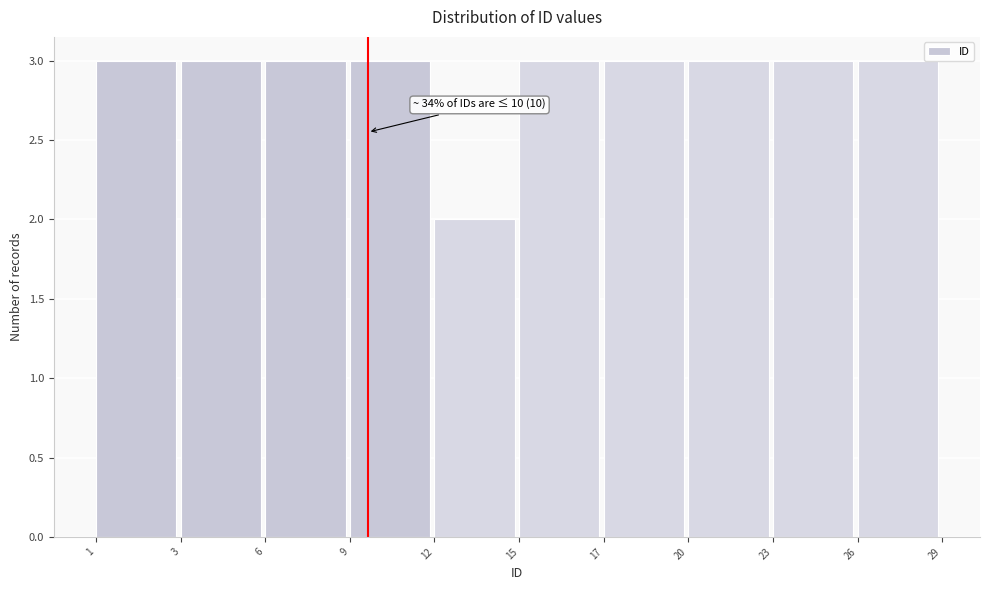

Reading right to left, transcribe all the data shown in this chart.

26=3	23=3	20=3	17=3	15=3	12=2	9=3	6=3	3=3	1=3